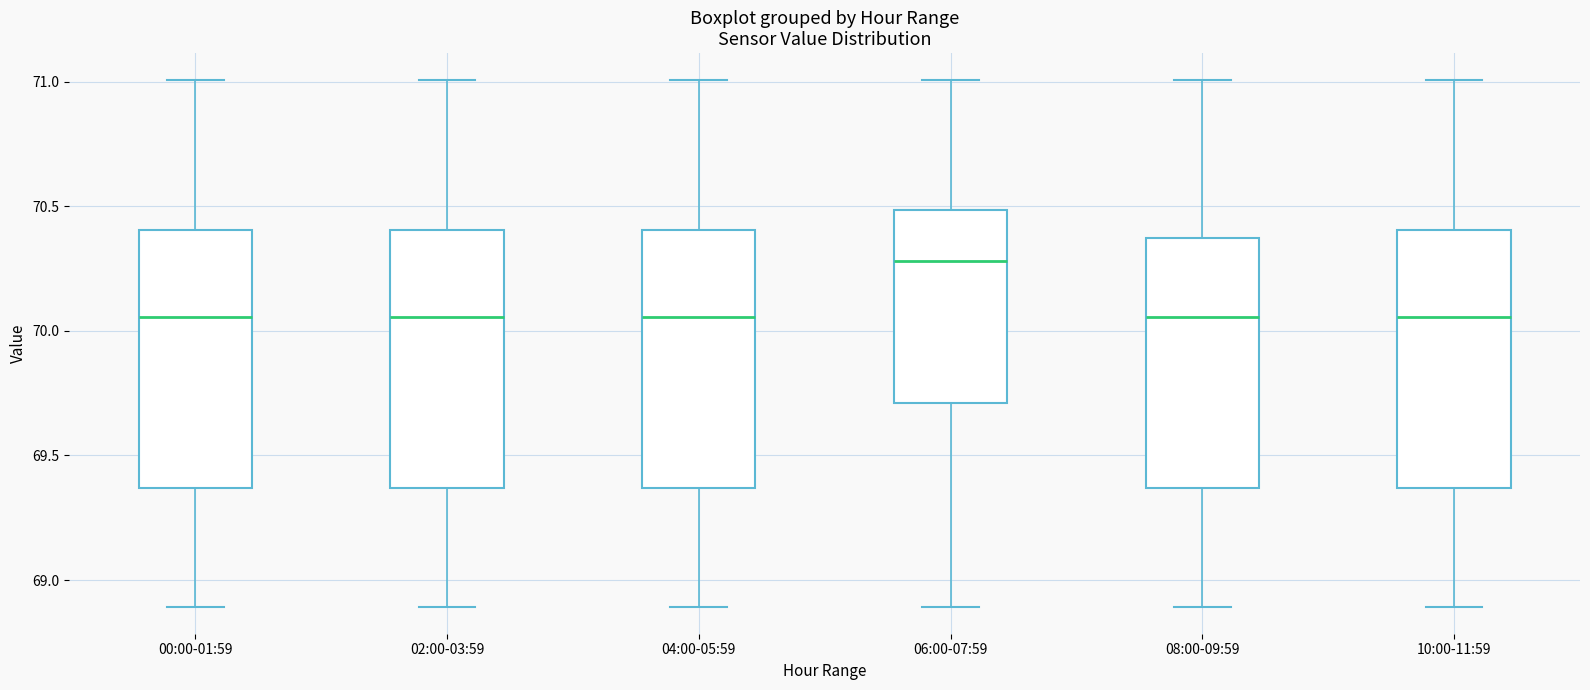

Reading left to right, read every box against the y-axis: the position of its median line, the range the box covers, and the ends of its whiskers. The values are not printed on the chart, so give them approximately, as read against the axis.

00:00-01:59: median 70.05, box 69.35 to 70.40, whiskers 68.90 to 71.00
02:00-03:59: median 70.05, box 69.35 to 70.40, whiskers 68.90 to 71.00
04:00-05:59: median 70.05, box 69.35 to 70.40, whiskers 68.90 to 71.00
06:00-07:59: median 70.30, box 69.70 to 70.50, whiskers 68.90 to 71.00
08:00-09:59: median 70.05, box 69.35 to 70.35, whiskers 68.90 to 71.00
10:00-11:59: median 70.05, box 69.35 to 70.40, whiskers 68.90 to 71.00